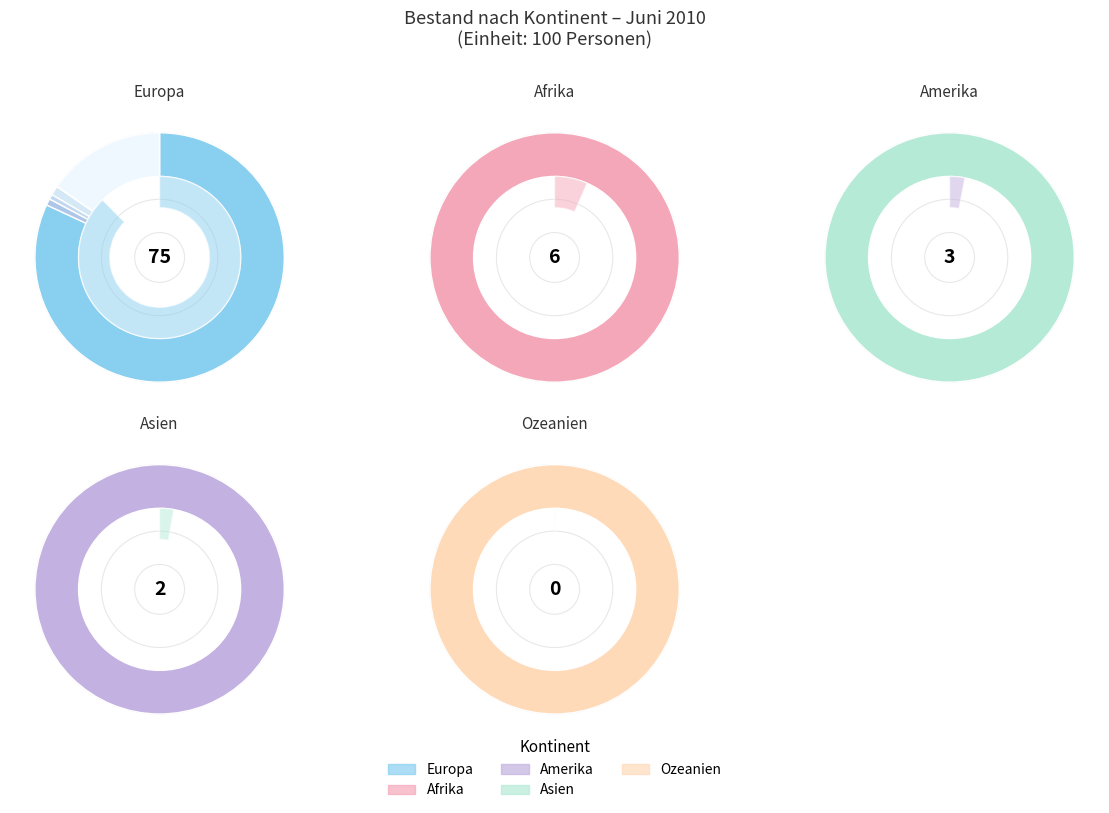

True or false: Afrika accounts for 1% of the total.

False